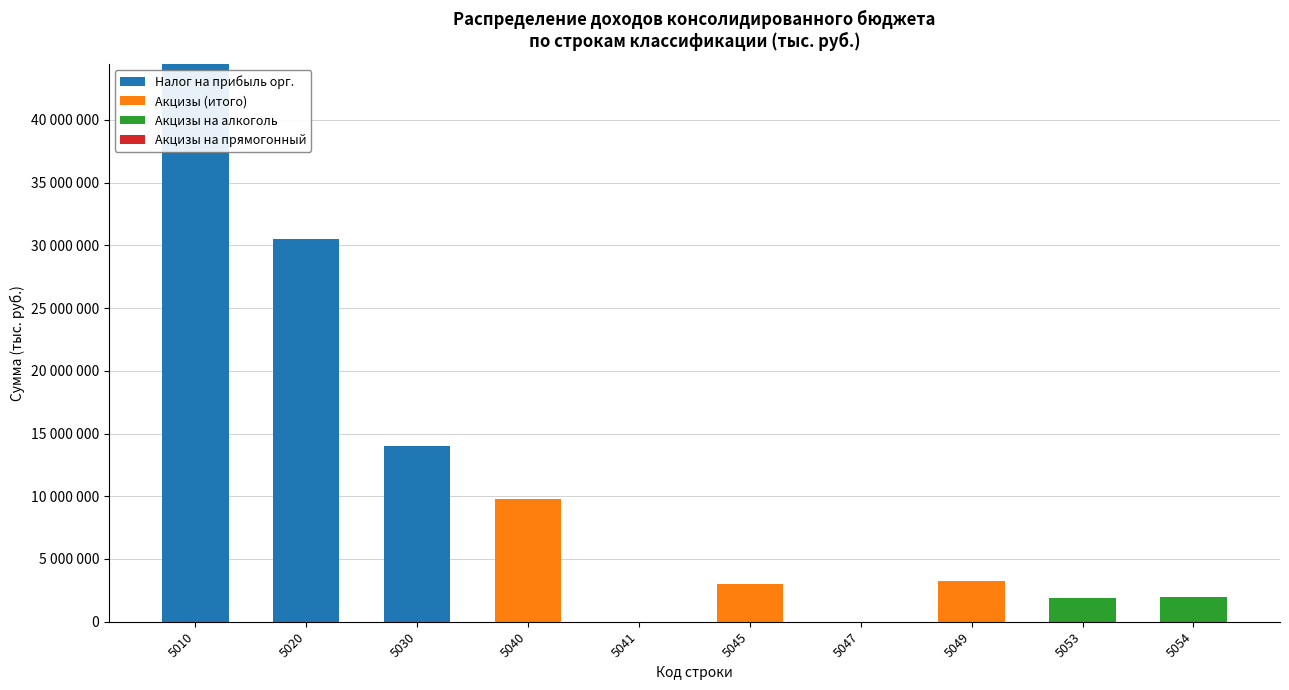

At how many categories does at least one series exceed 42066798?

1